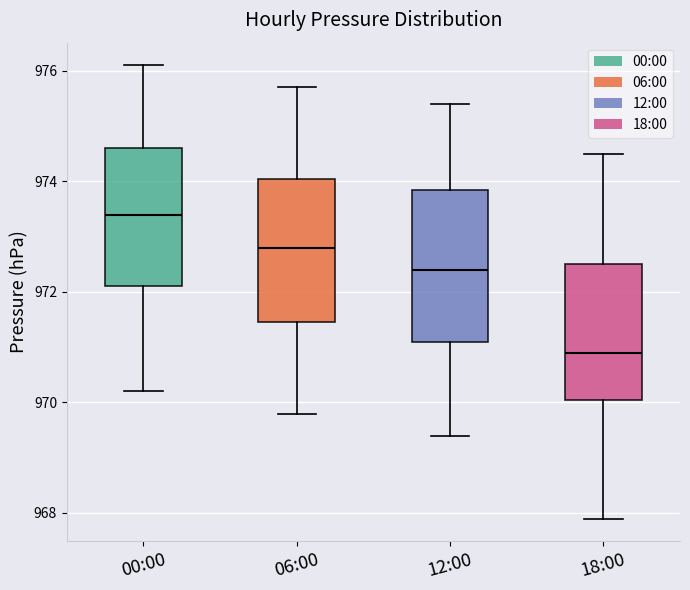

Reading left to right, read every box against the y-axis: the position of its median line, the range the box covers, and the ends of its whiskers. The values are not printed on the chart, so give them approximately, as read against the axis.

00:00: median 973.4, box 972.2 to 974.6, whiskers 970.2 to 976.2
06:00: median 972.8, box 971.4 to 974.0, whiskers 969.8 to 975.8
12:00: median 972.4, box 971.2 to 973.8, whiskers 969.4 to 975.4
18:00: median 971.0, box 970.0 to 972.6, whiskers 968.0 to 974.6